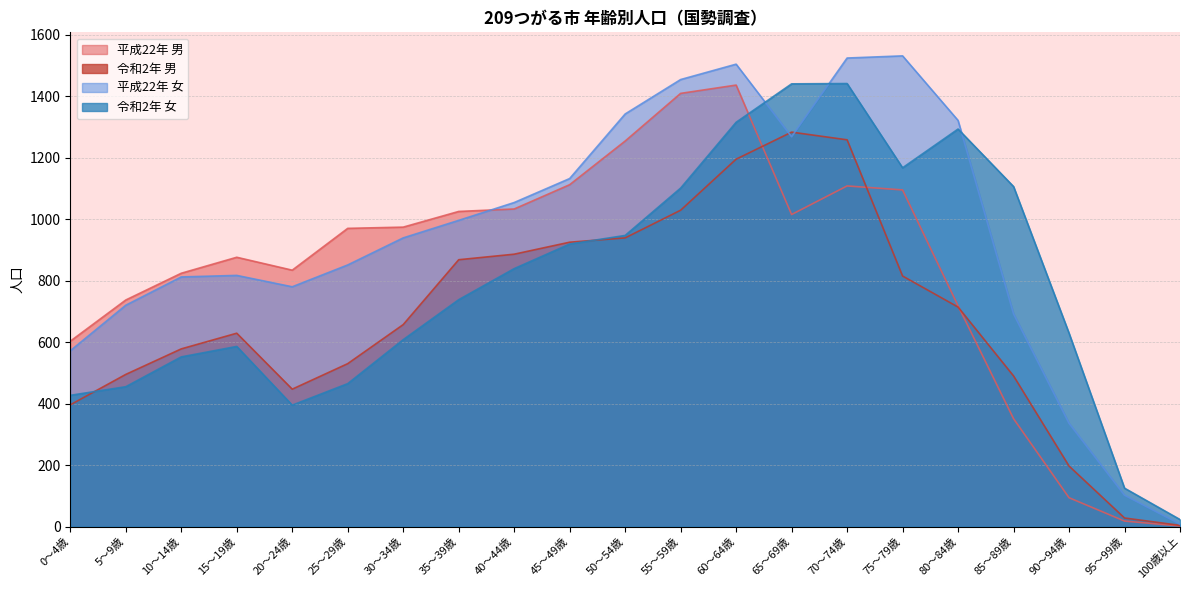

Reading left to right, what are all the values shown in this chart?

平成22年 男: 603	737	824	876	834	970	974	1025	1033	1112	1254	1409	1436	1015	1108	1095	718	351	94	18	2
令和2年 男: 396	495	578	629	447	530	657	868	886	925	939	1029	1195	1283	1258	815	714	490	197	28	4
平成22年 女: 572	720	812	817	780	851	939	996	1054	1132	1342	1454	1504	1268	1524	1531	1321	692	336	102	8
令和2年 女: 427	455	552	586	395	465	608	738	839	919	947	1101	1315	1440	1441	1167	1293	1106	629	125	23